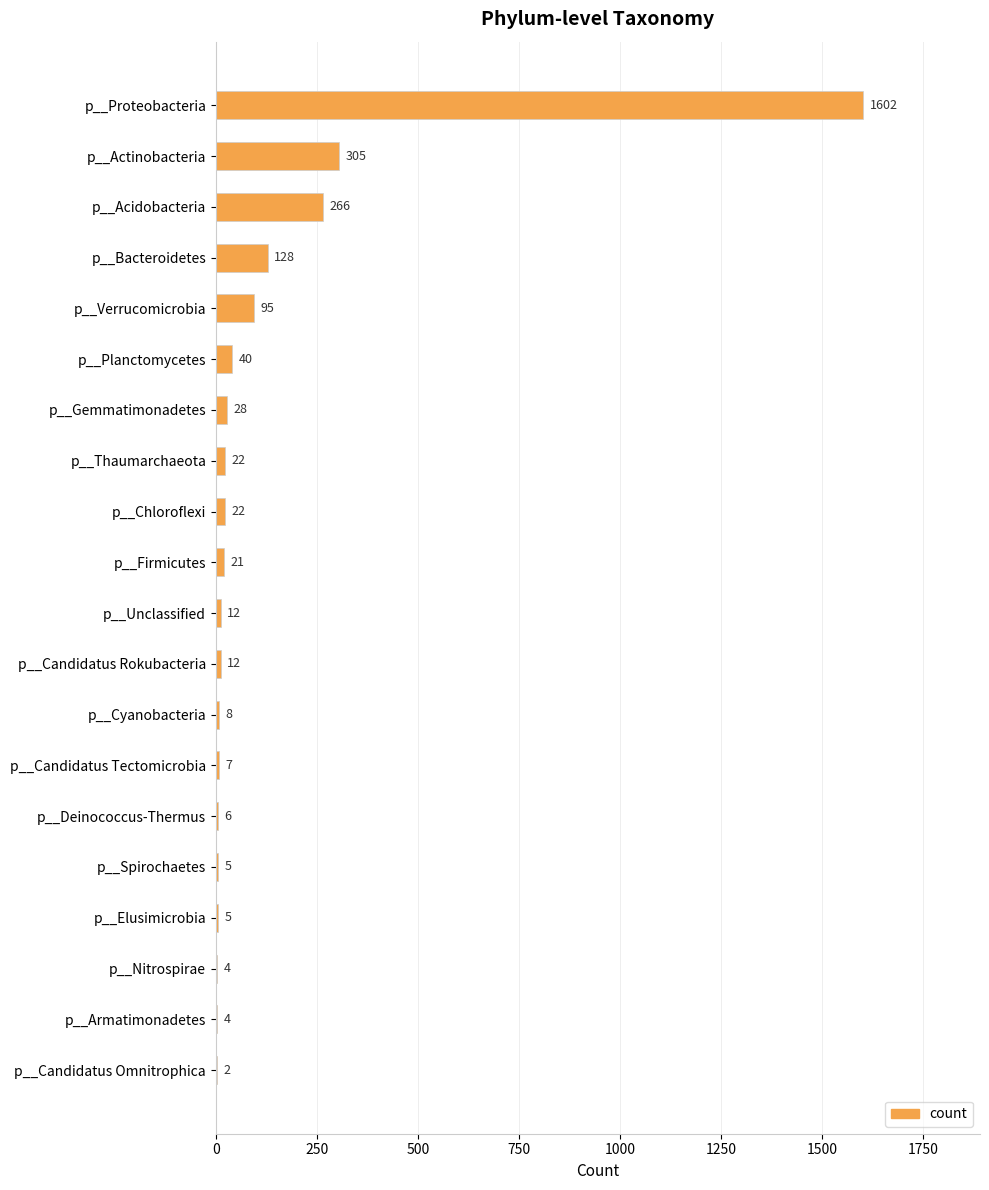

Is it true that the value at p__Actinobacteria is 184?

False